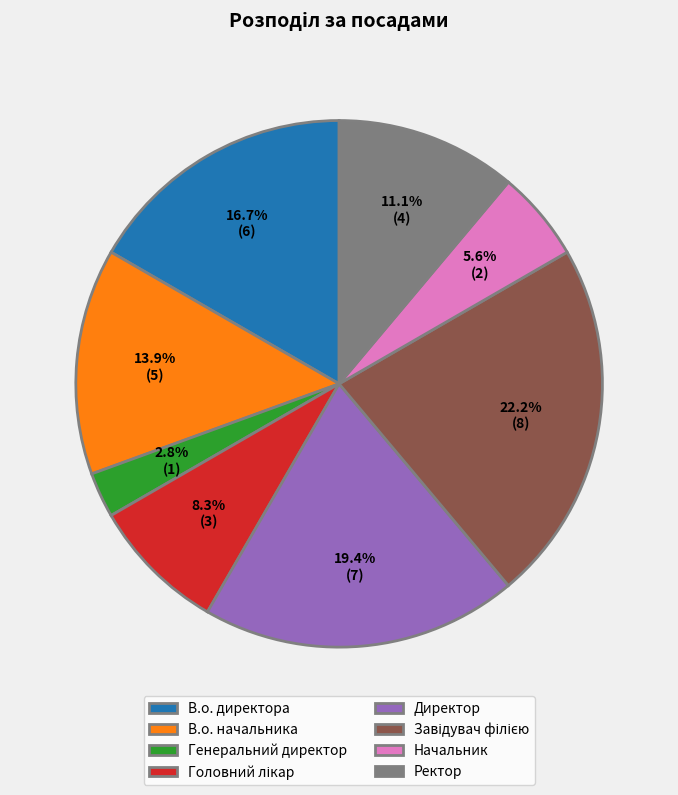

How many slices are in this pie chart?

8